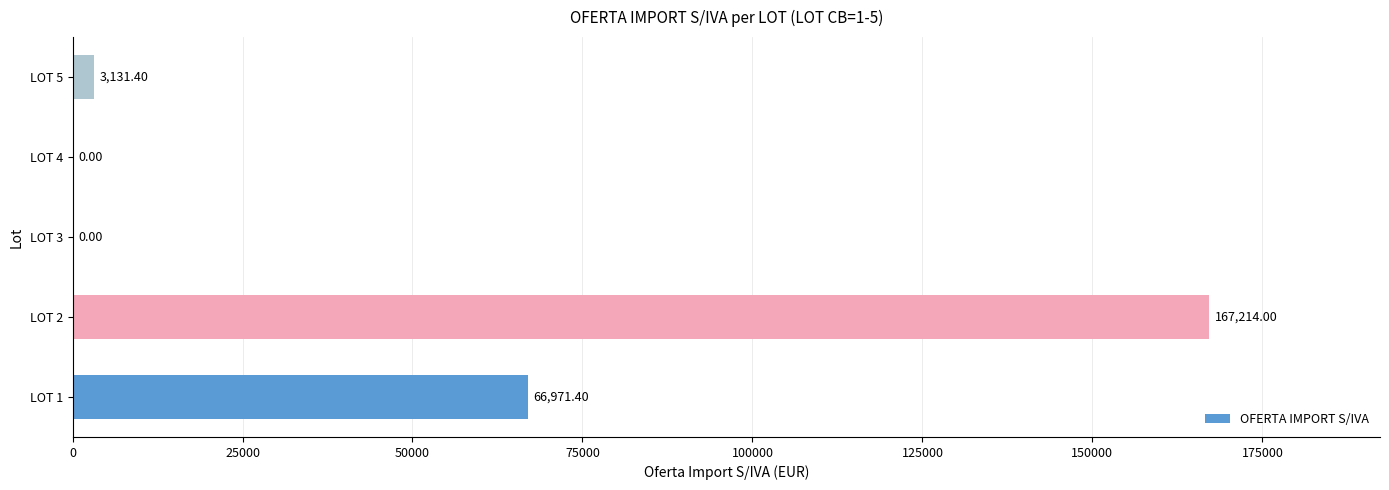

What is the sum of all values?

237316.8